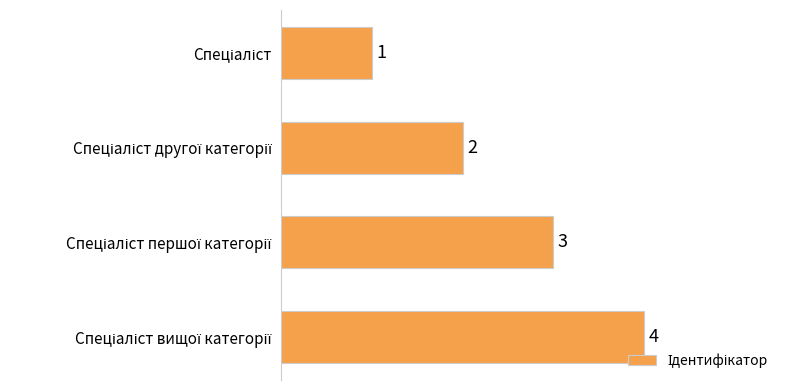

How many values are between 2 and 4?

3